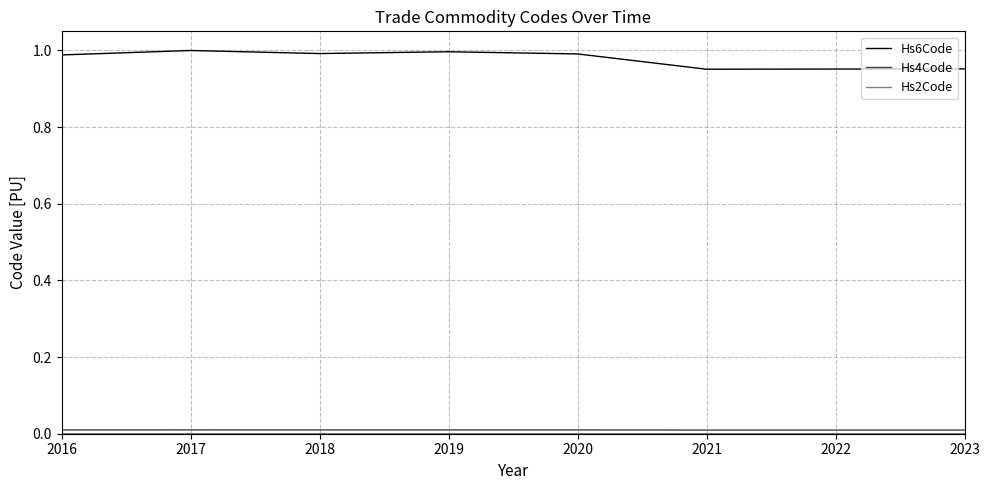

Is it true that Hs4Code equals 0.0 at 2017?

True